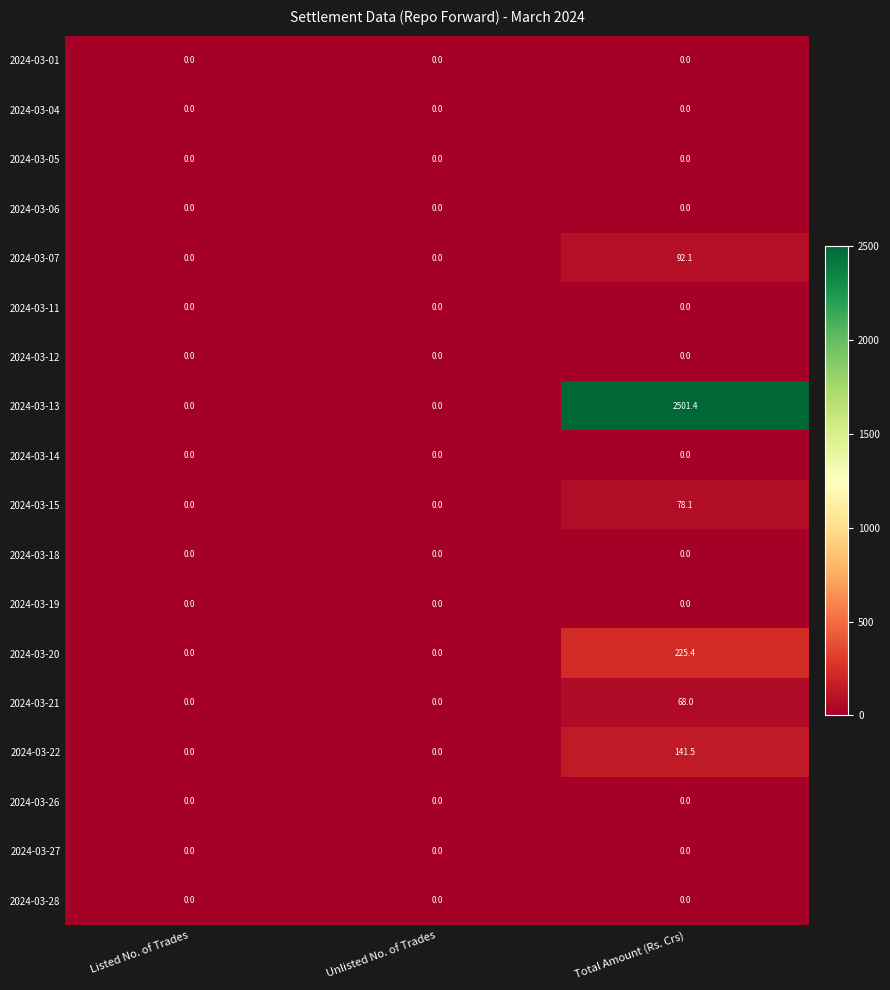

The value of 2024-03-22 at Listed No. of Trades is -79.8. True or false?

False